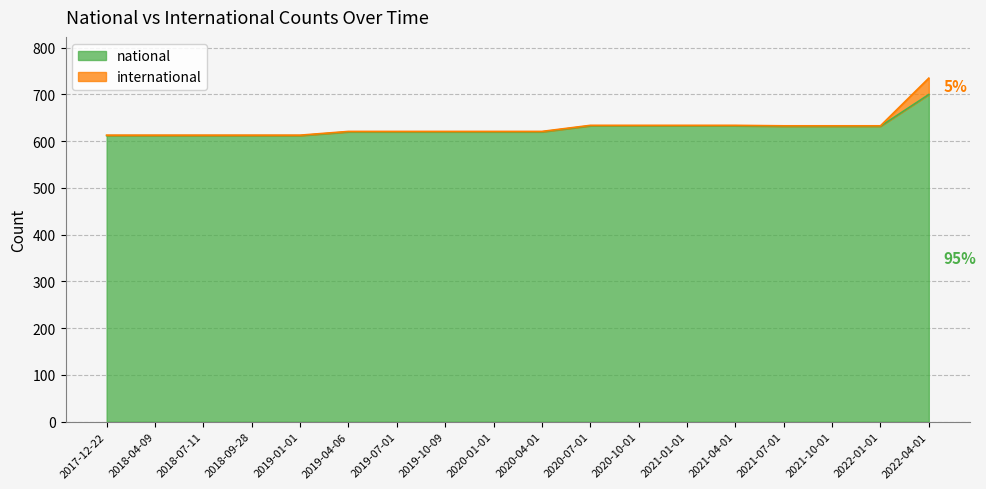

At which category is the sum across all series the highest?

2022-04-01